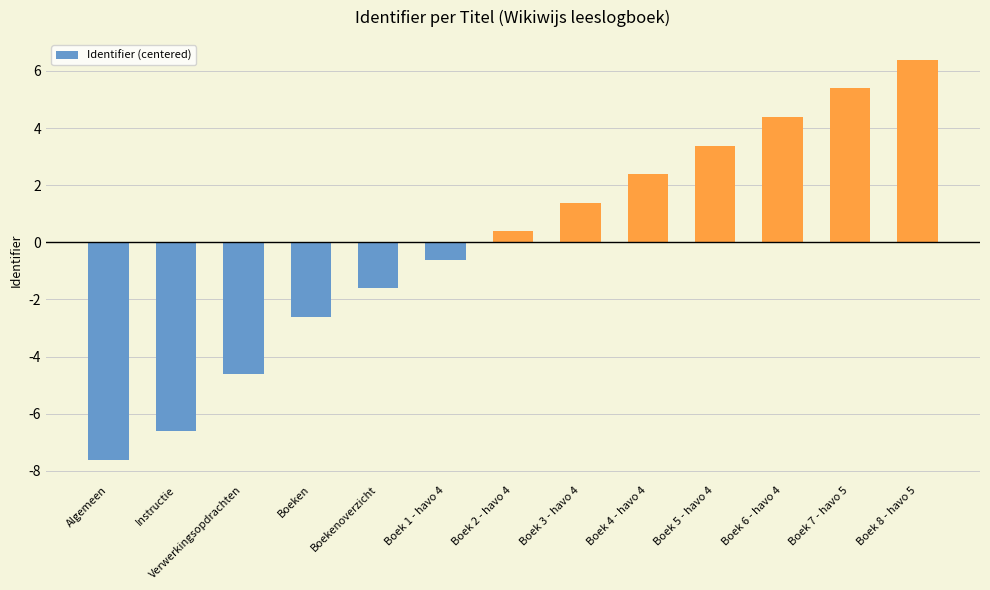

True or false: the data shows 1.9 at Boek 7 - havo 5.

False